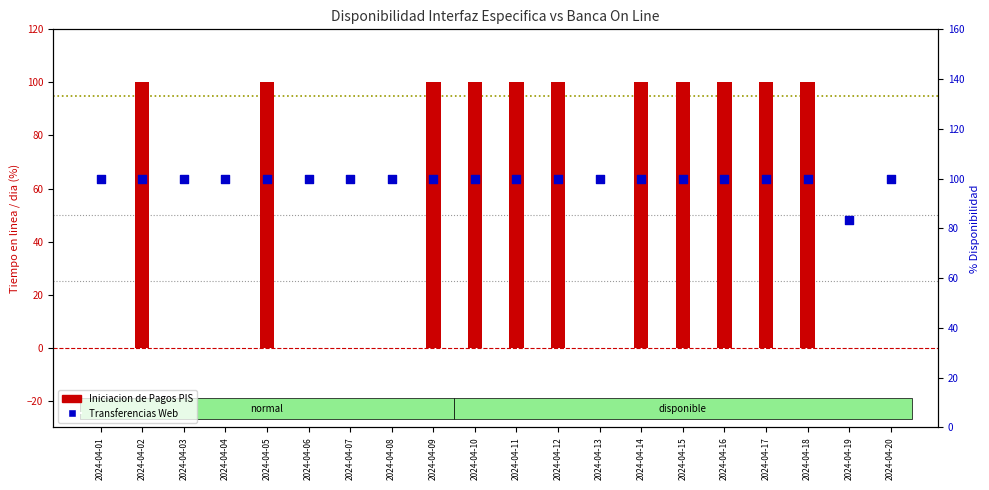

Which series has the largest total across all categories?

Transferencias Web